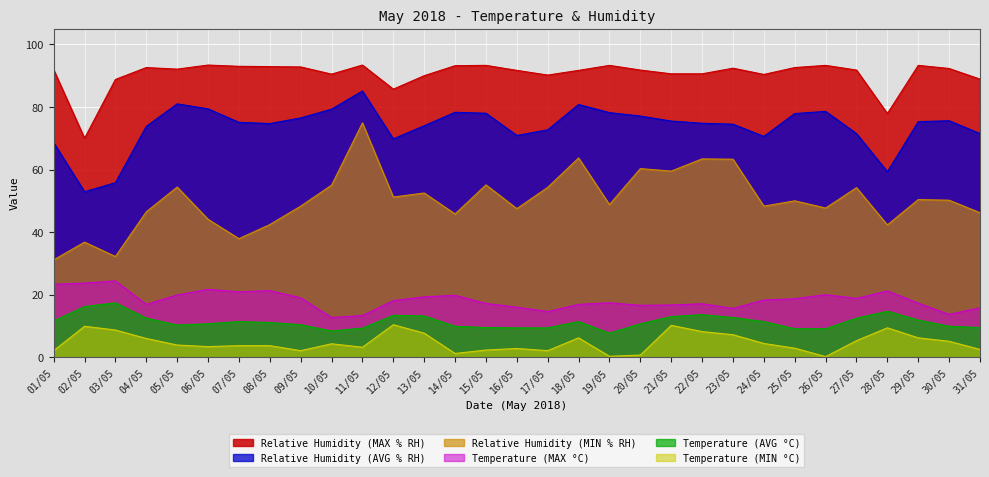

Does the chart display data point markers on the line(s)?

No